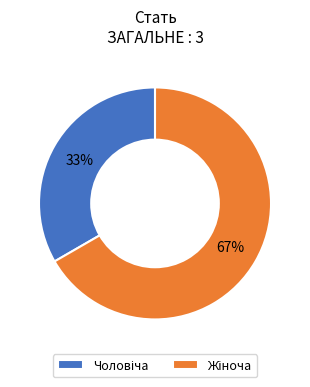

Does any single category account for the majority?

Yes